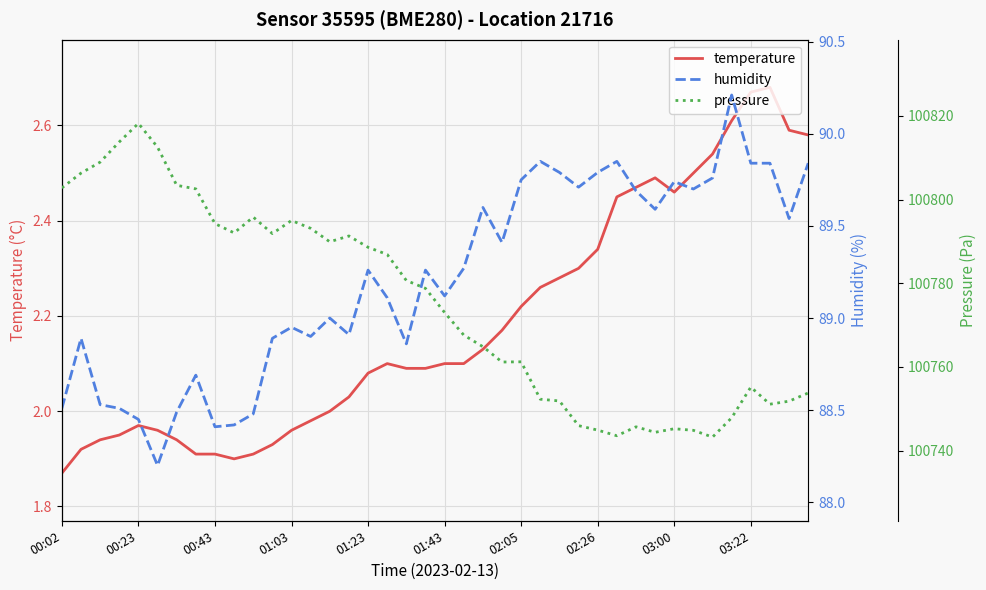

What is the difference between the second highest and second lowest values in the humidity series?

1.4